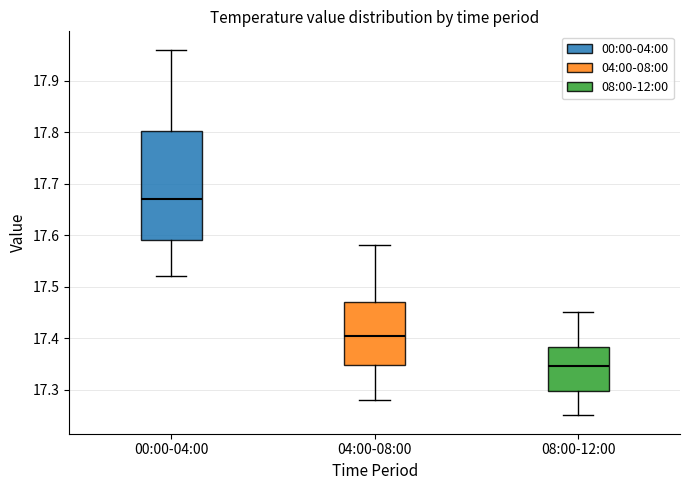

Reading left to right, read every box against the y-axis: the position of its median line, the range the box covers, and the ends of its whiskers. The values are not printed on the chart, so give them approximately, as read against the axis.

00:00-04:00: median 17.67, box 17.59 to 17.80, whiskers 17.52 to 17.96
04:00-08:00: median 17.41, box 17.35 to 17.47, whiskers 17.28 to 17.58
08:00-12:00: median 17.35, box 17.30 to 17.38, whiskers 17.25 to 17.45